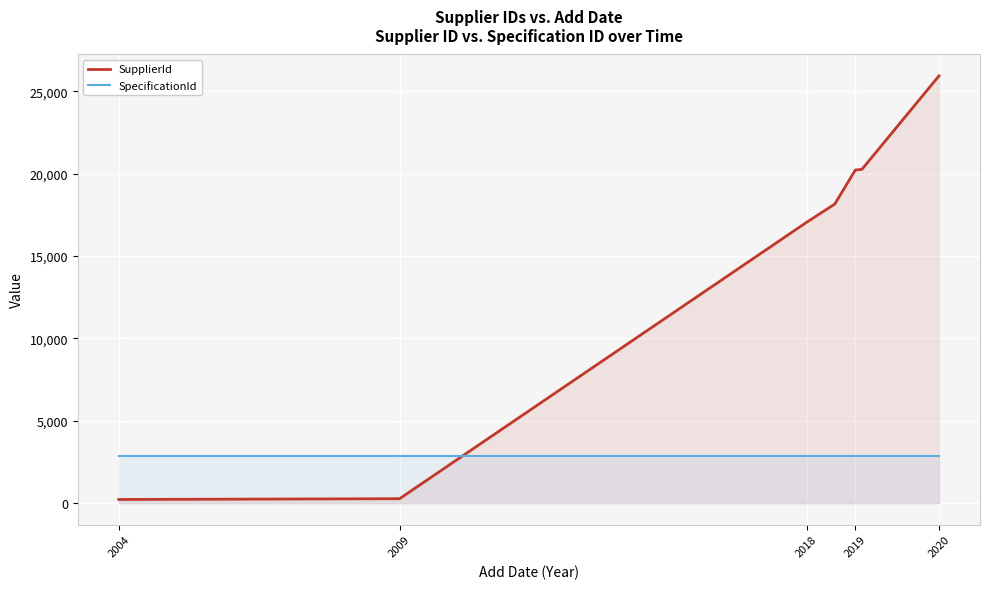

Rank the series at 2004 from lowest to highest value.

SupplierId, SpecificationId